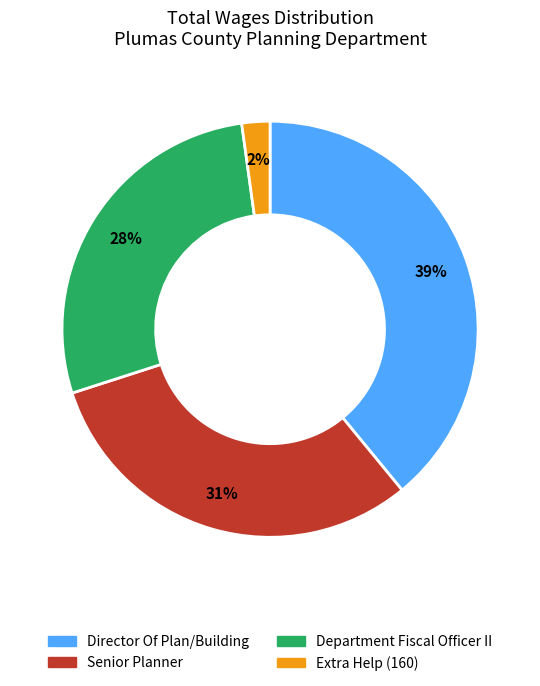

Is Department Fiscal Officer II the majority of the pie?

No